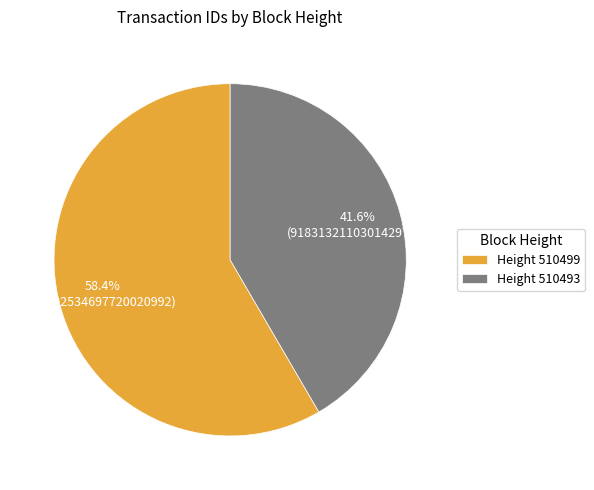

Which category accounts for the majority?

Height 510499